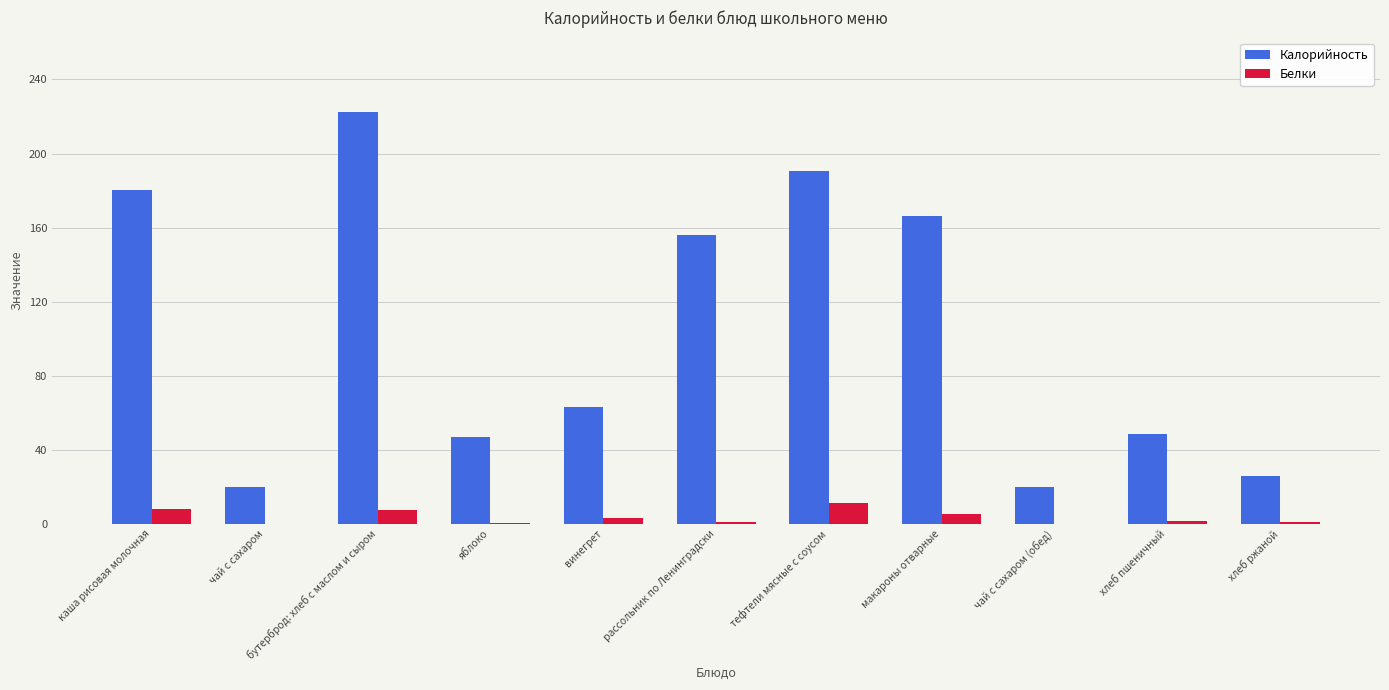

What is the sum of all Белки values?

38.0